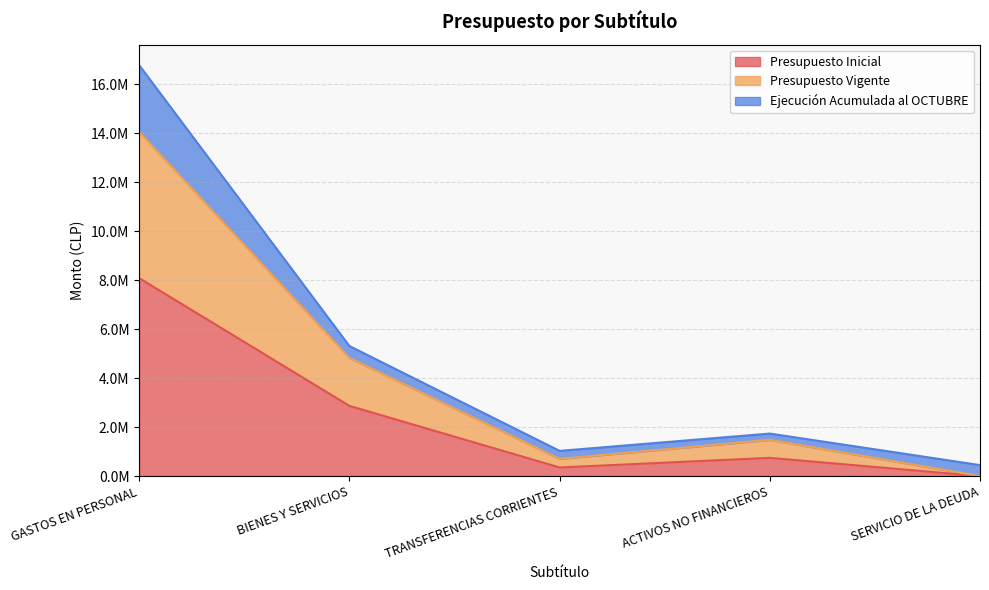

Where is the first local minimum for Presupuesto Inicial?

TRANSFERENCIAS CORRIENTES